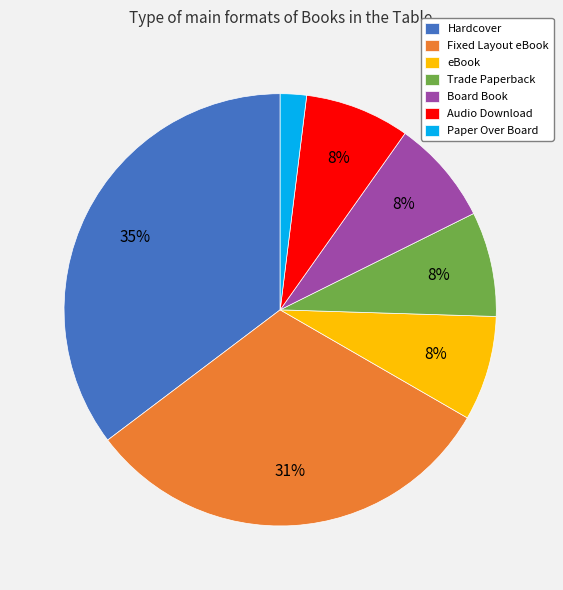

Which slice is the smallest?

Paper Over Board